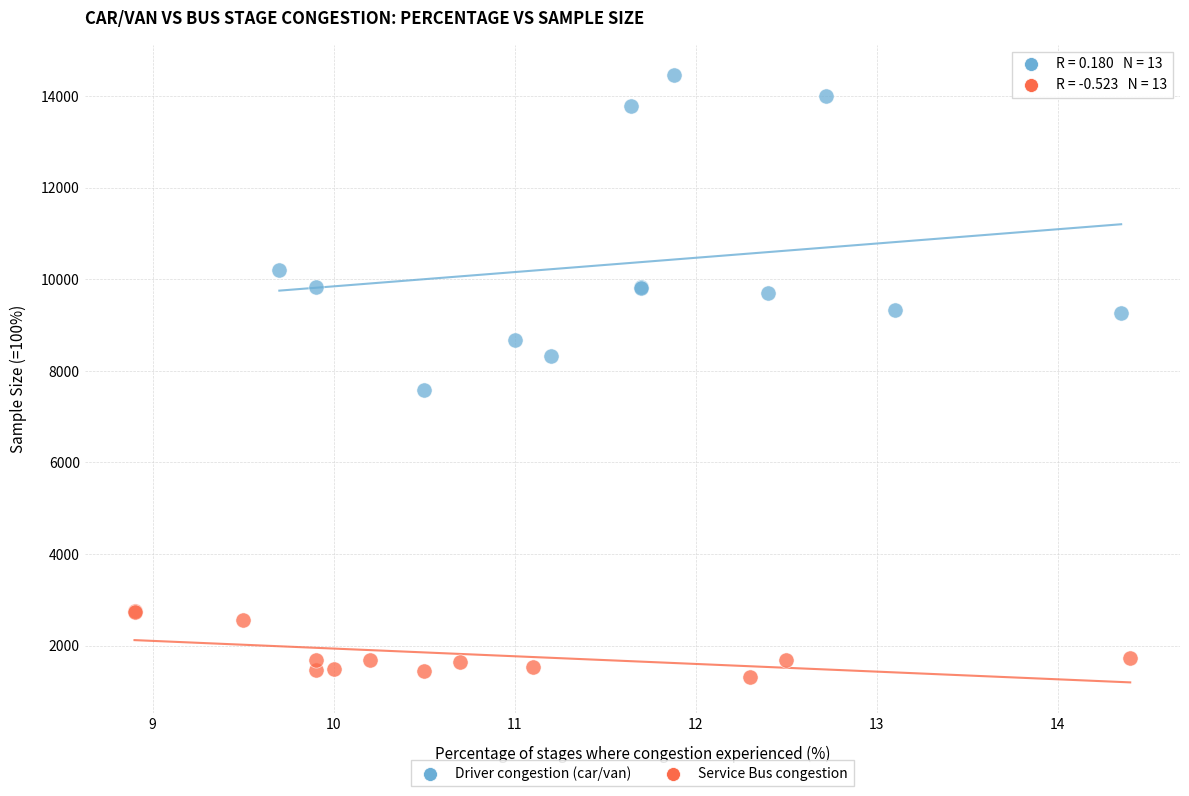

Which series contains the highest Y value?

Driver congestion (car/van)